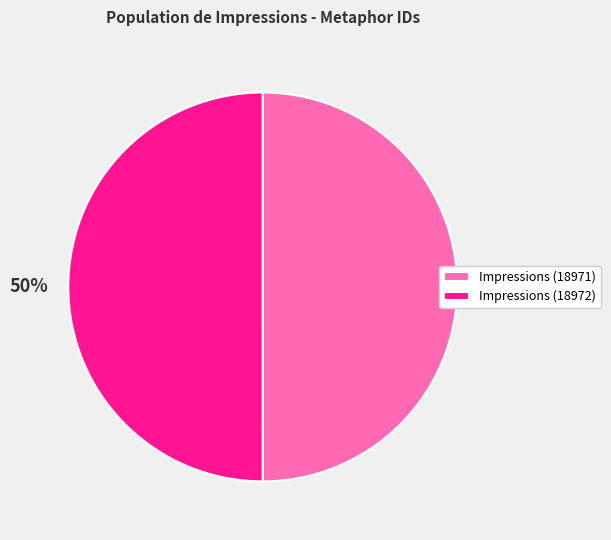

What percentage is the Impressions (18971) slice, to the nearest percent?

50%